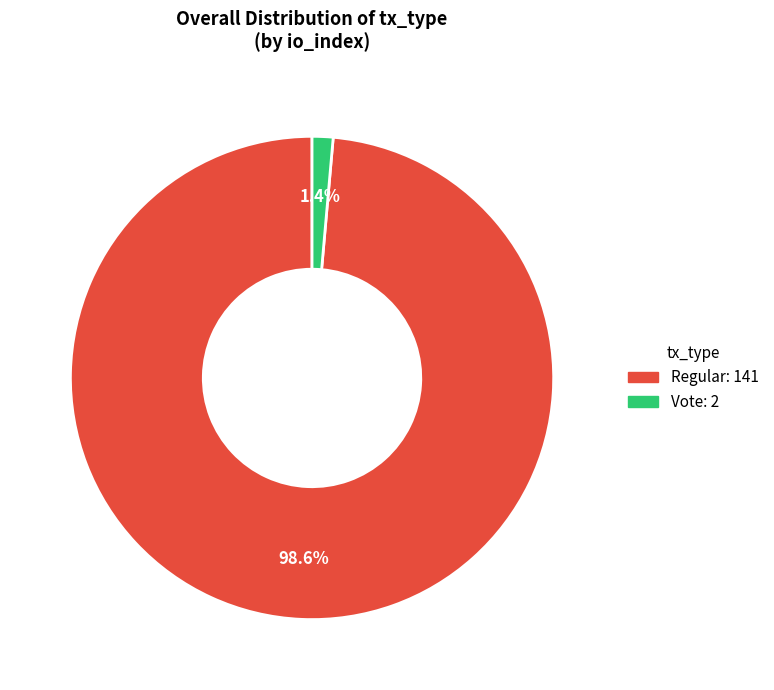

Does any single category account for the majority?

Yes